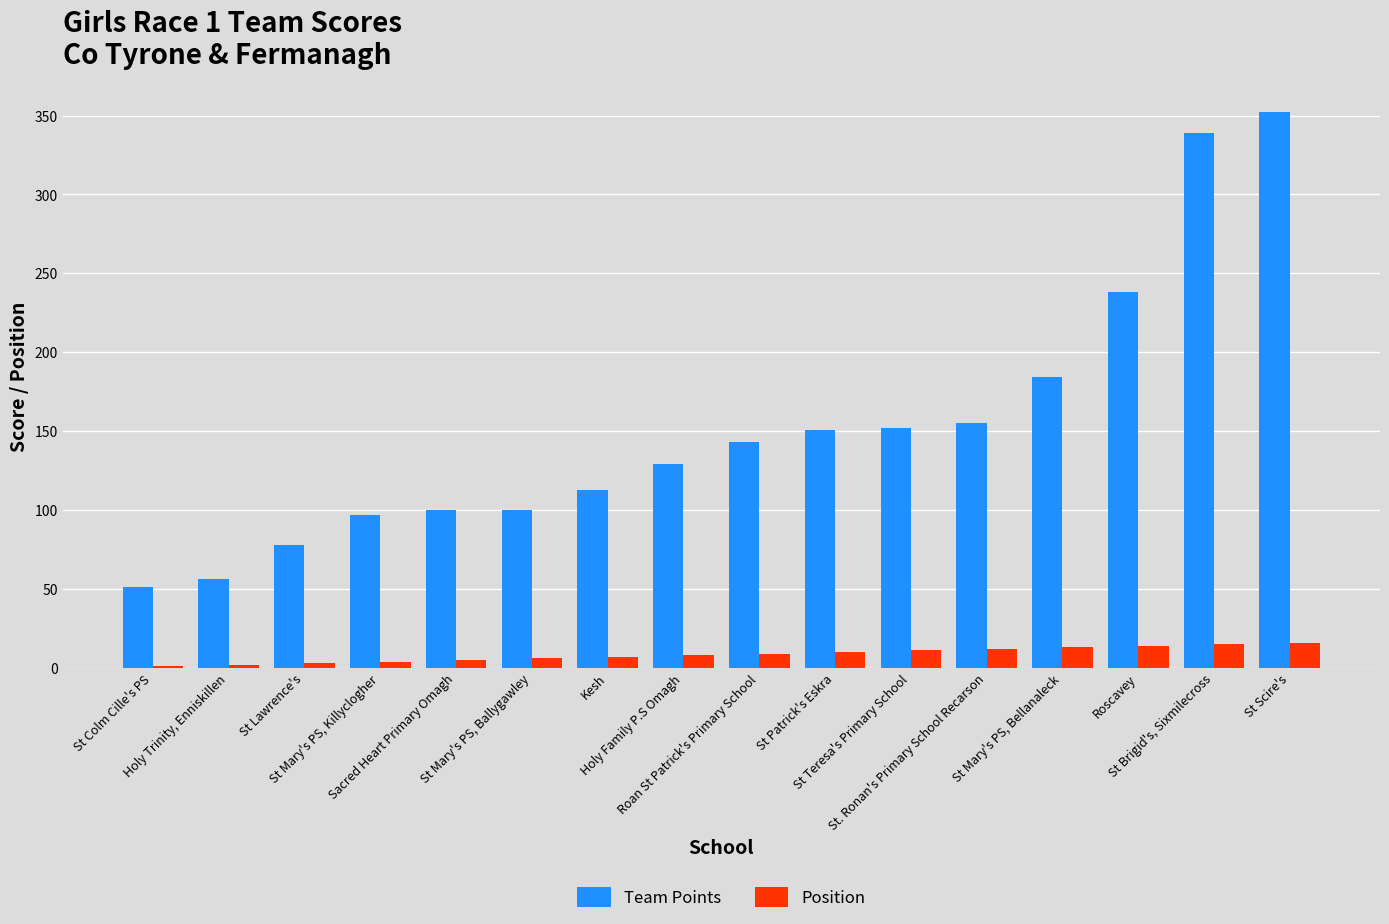

What are all the series names shown in the legend?

Team Points, Position